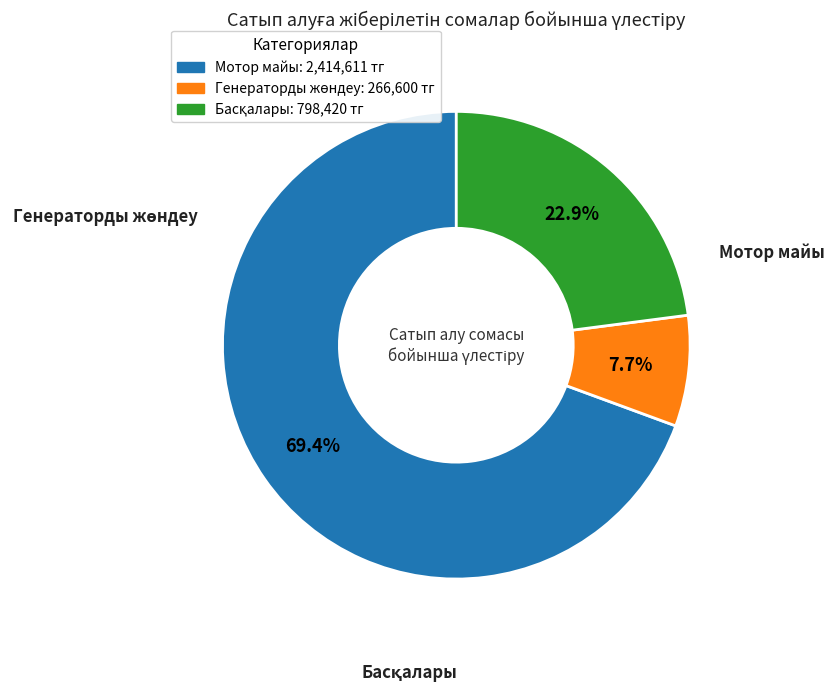

Is there any slice that represents more than half of the pie?

Yes